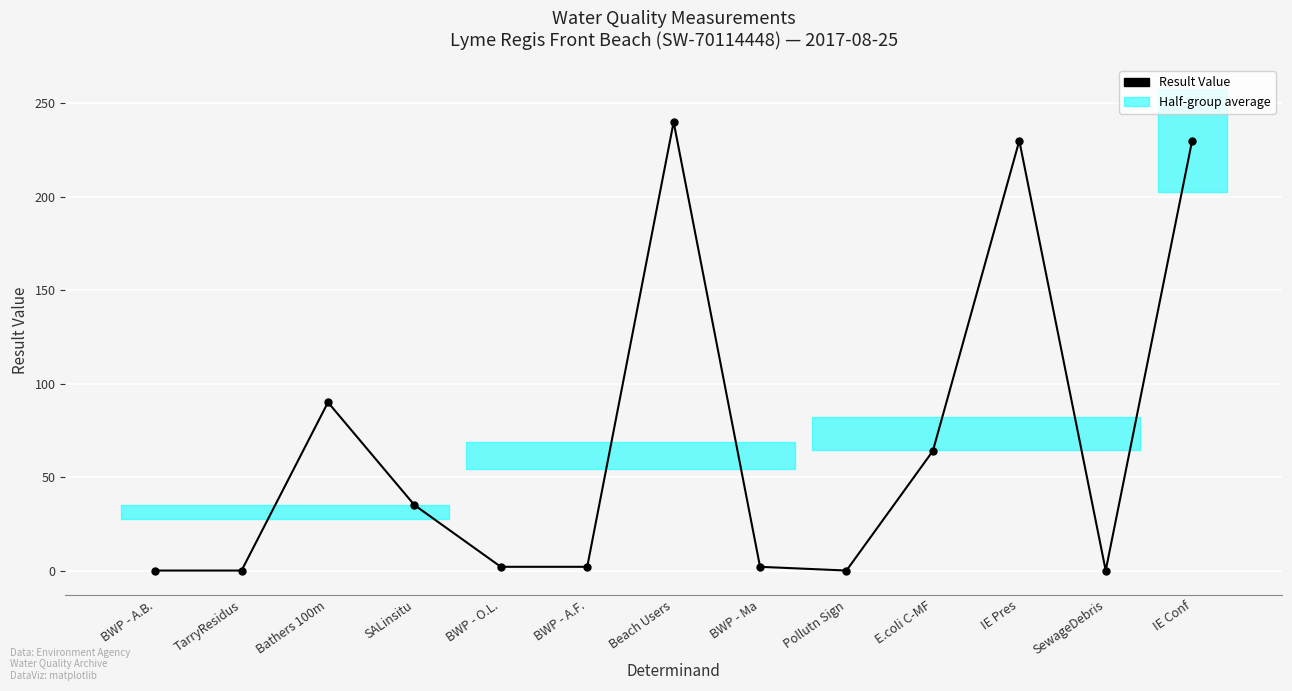

Is this an area chart (filled region under the line)?

No